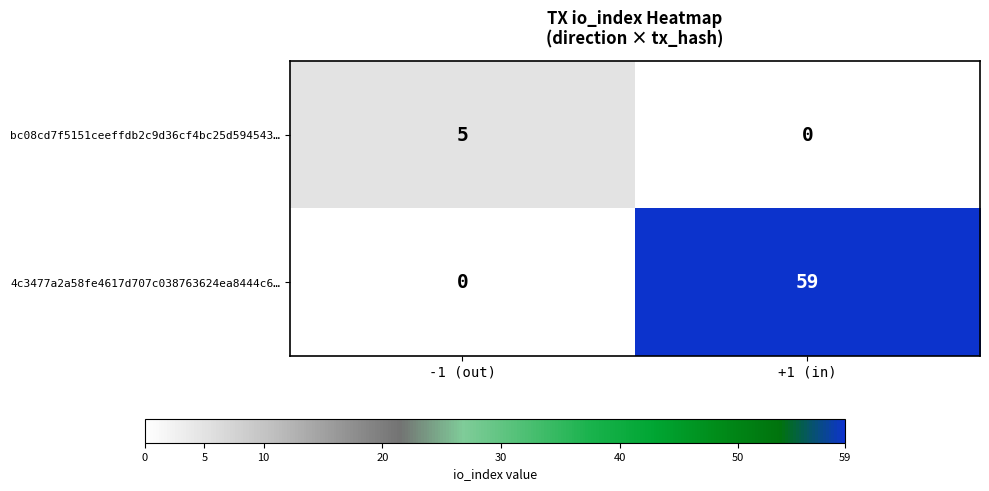

Reading left to right, extract all data points from this chart.

bc08cd7f5151ceeffdb2c9d36cf4bc25d594543…: 5	0
4c3477a2a58fe4617d707c038763624ea8444c6…: 0	59